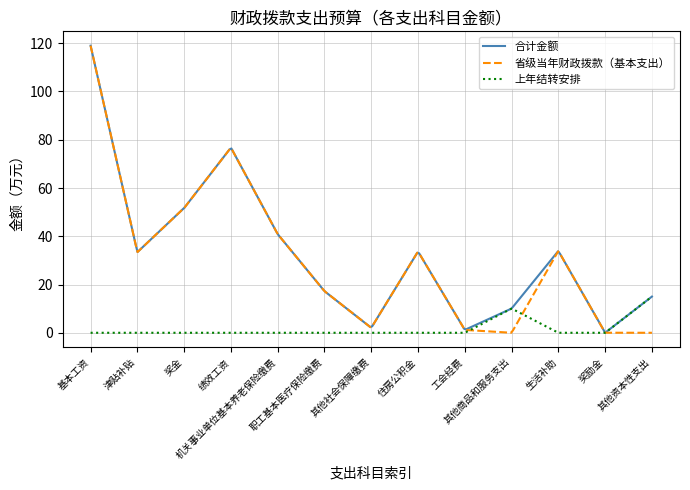

Which series has the widest spread of values?

省级当年财政拨款（基本支出）